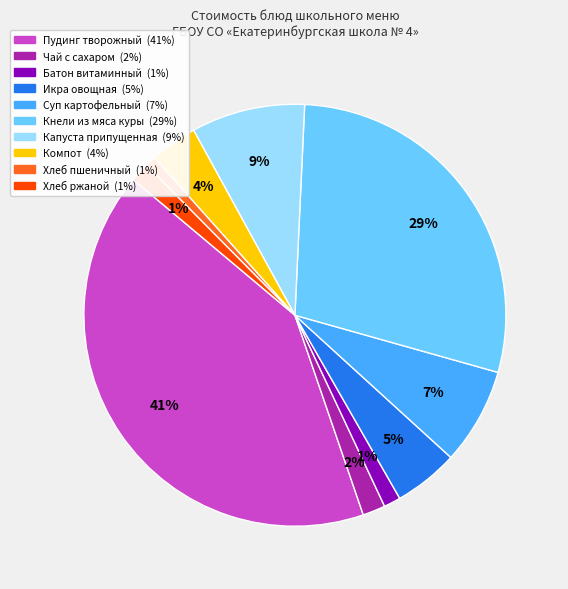

Count the number of slices in the pie.

10